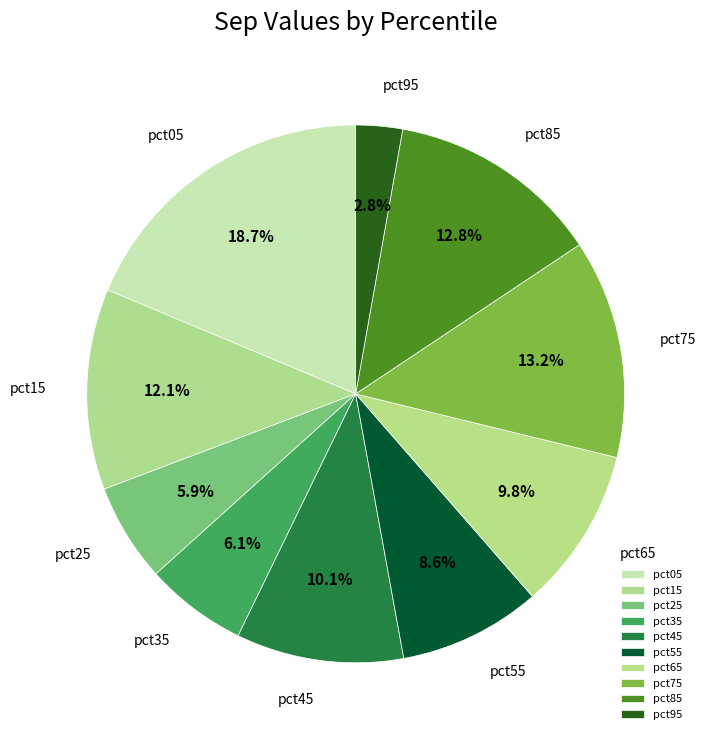

Count the number of slices in the pie.

10